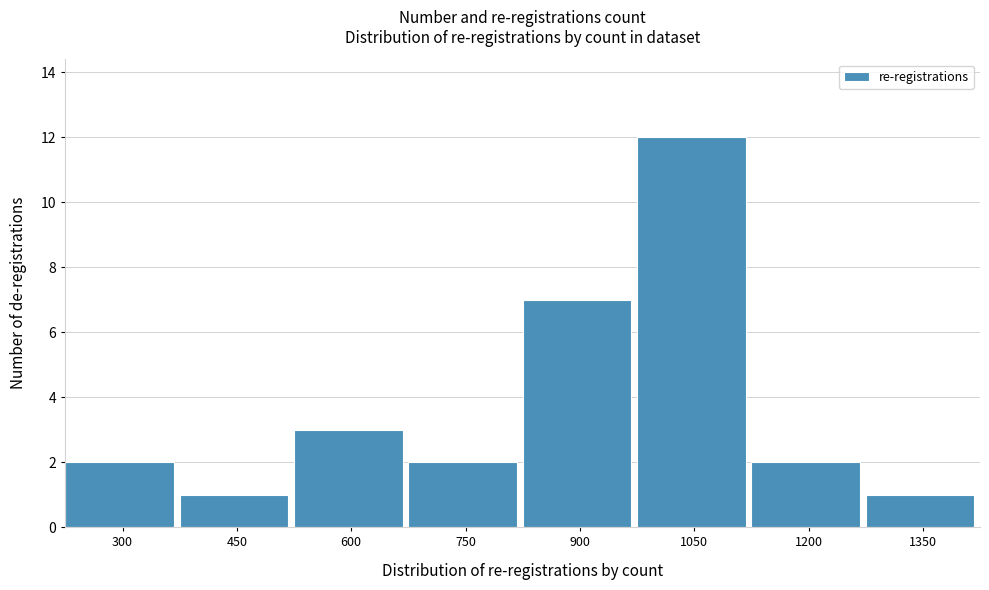

Reading right to left, transcribe all the data shown in this chart.

1350=1	1200=2	1050=12	900=7	750=2	600=3	450=1	300=2